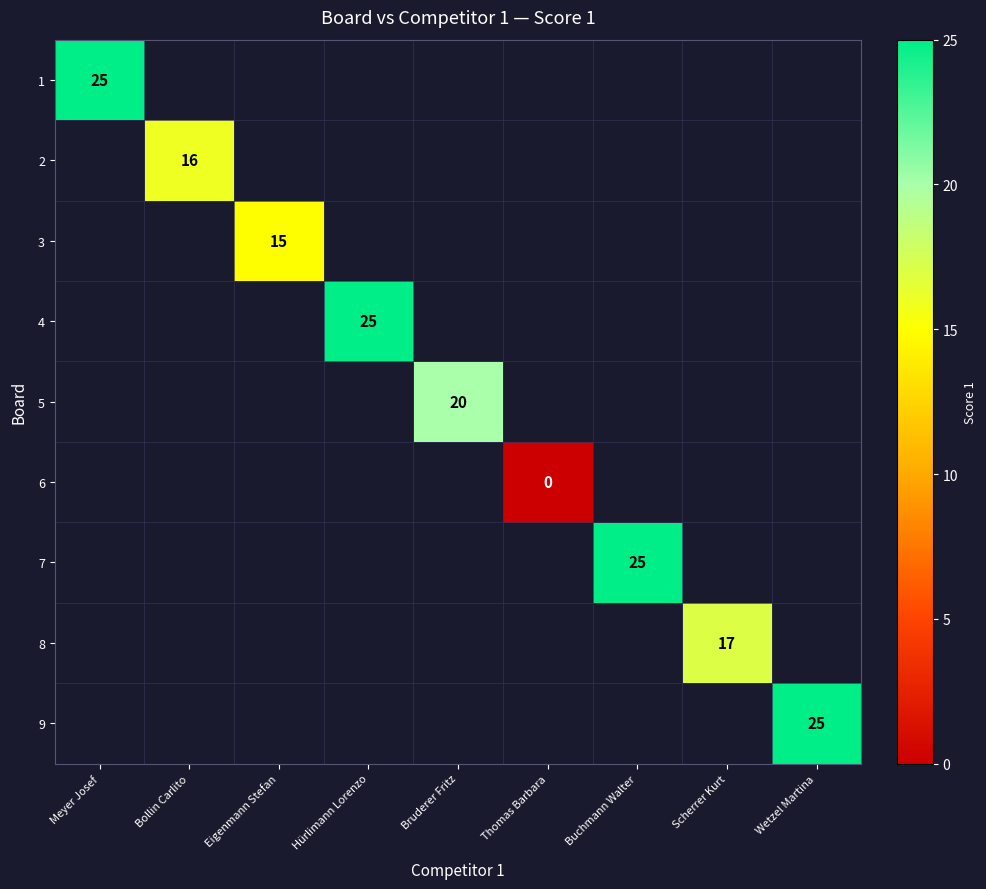

At how many categories does at least one series exceed 14?

8